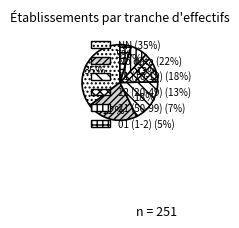

How many slices are in this pie chart?

6